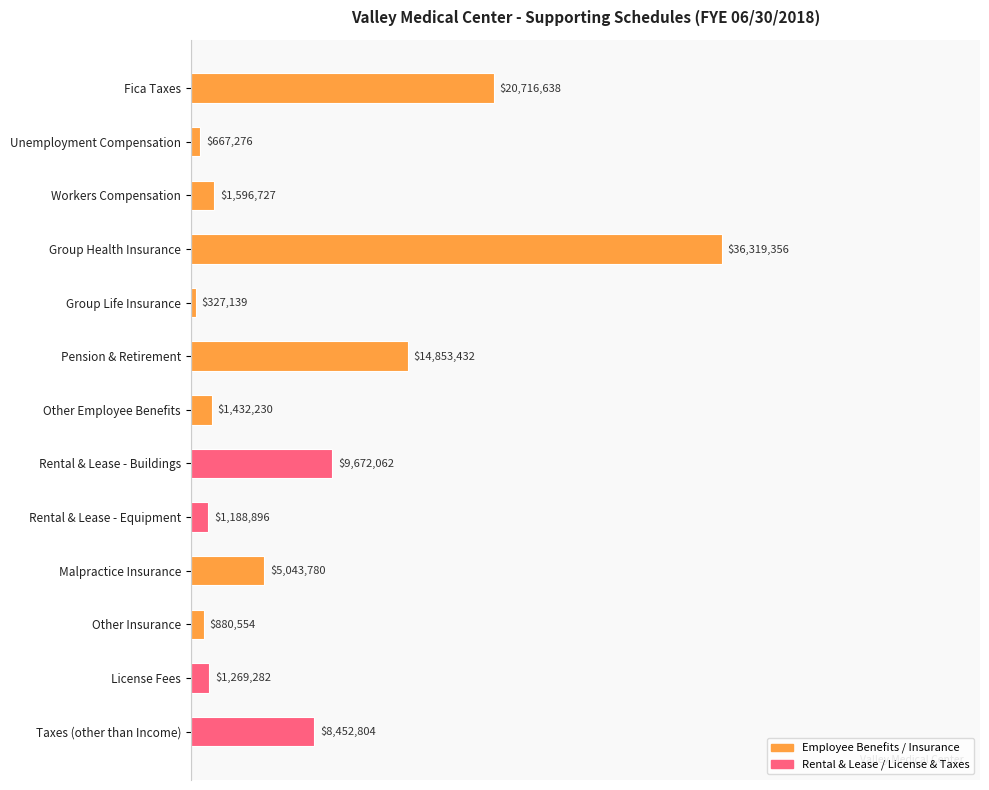

What is the difference between the values at Pension & Retirement and Other Insurance?

13972878